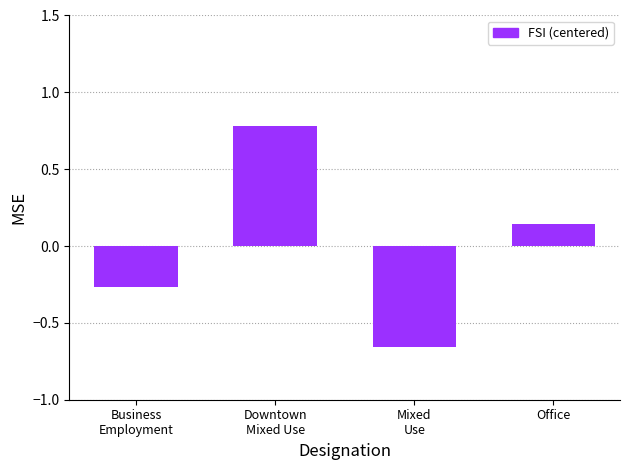

What is the difference between the maximum and minimum values?

1.4